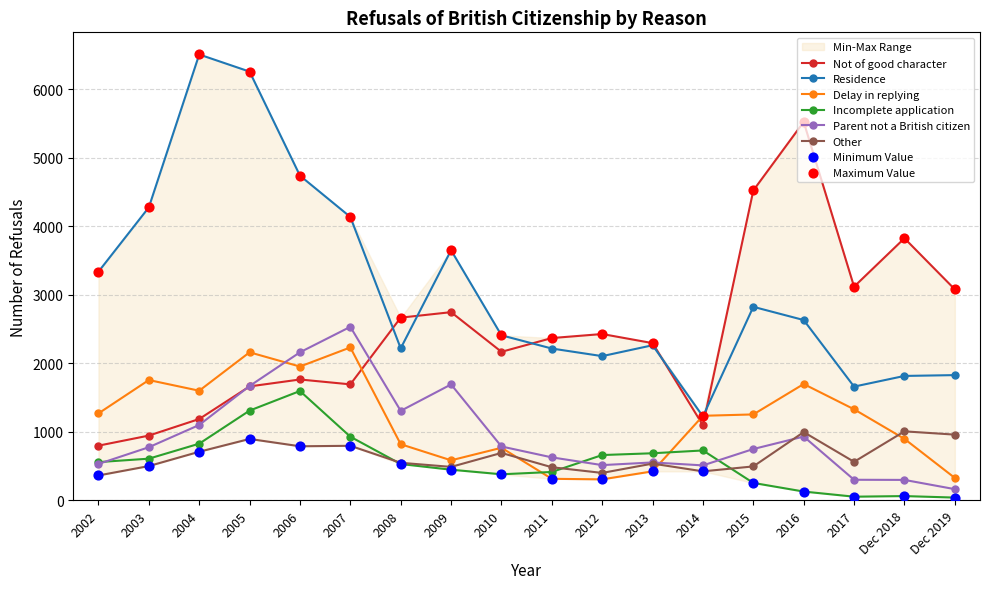

What are all the series names shown in the legend?

Not of good character, Residence, Delay in replying, Incomplete application, Parent not a British citizen, Other